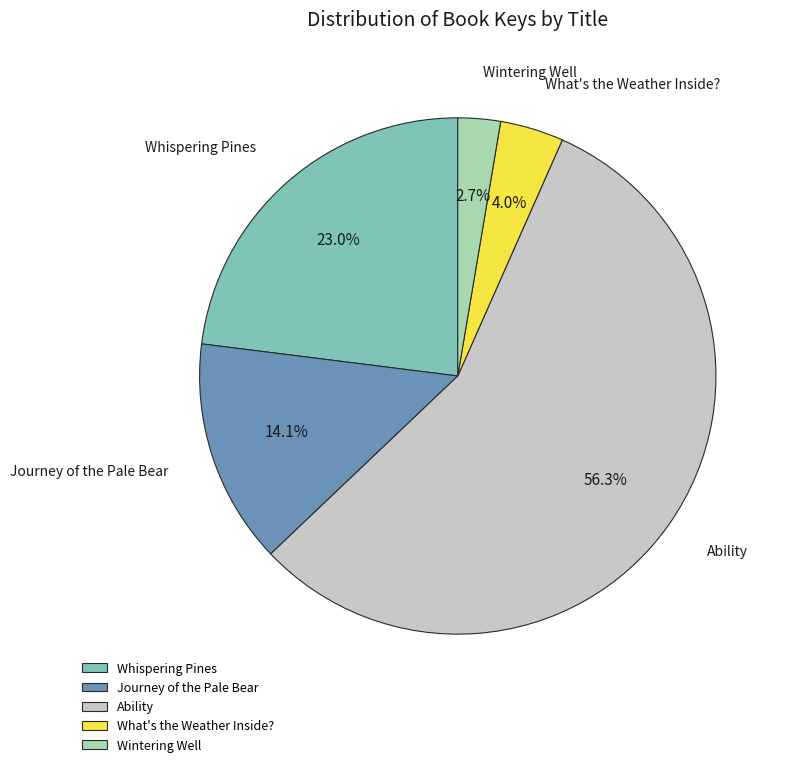

To the nearest percent, what is the combined percentage of Ability and Wintering Well?

59%